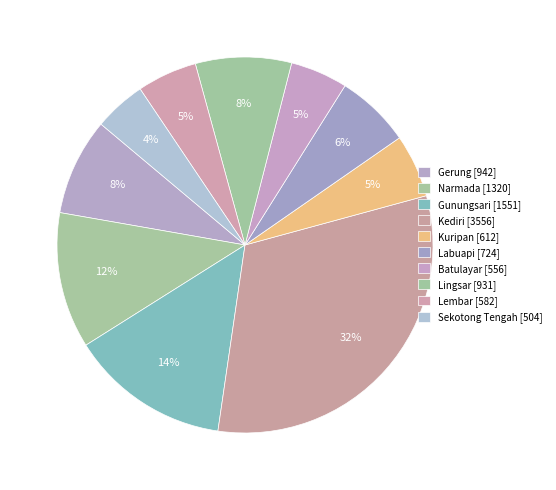

Count the number of slices in the pie.

10